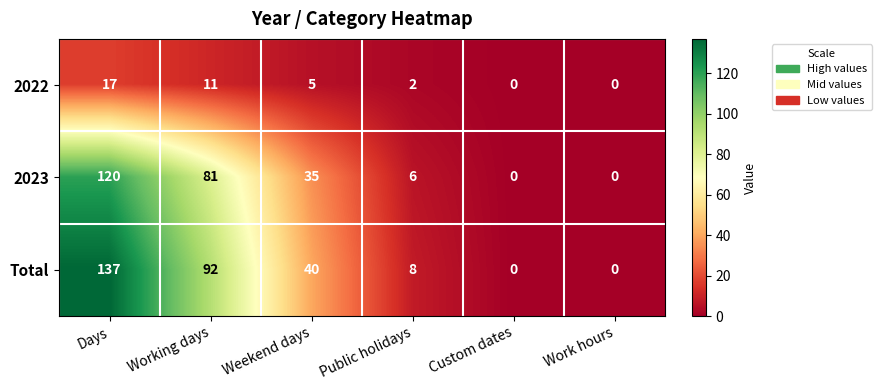

What is the maximum value shown in the chart?

137